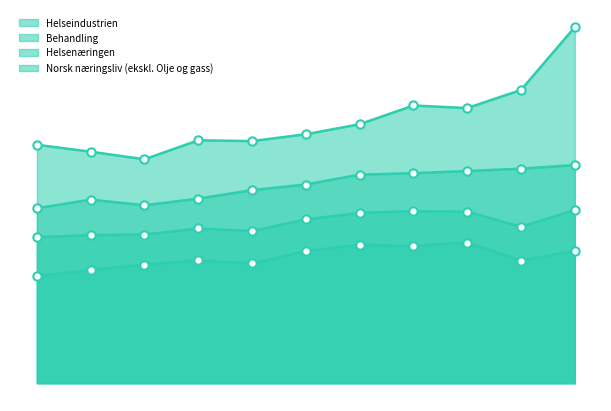

What is the maximum value for Helseindustrien?

1485.3